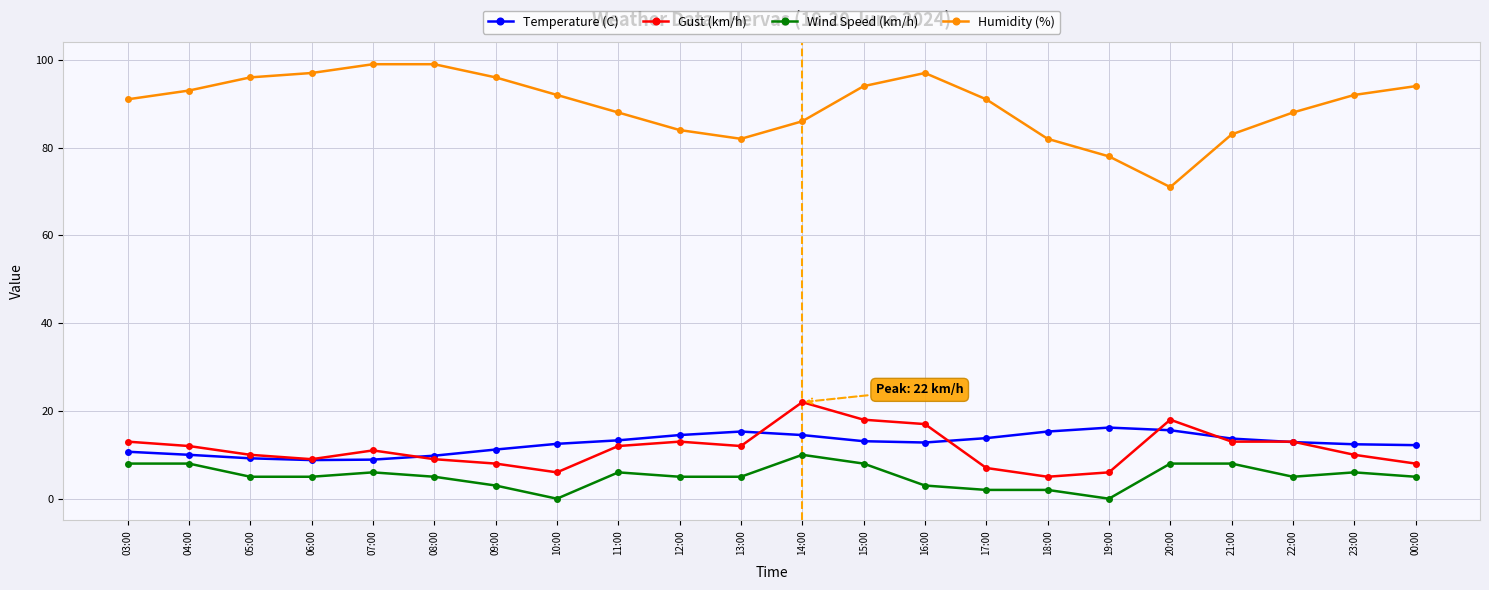

The value of Wind Speed (km/h) at 04:00 is 8.0. True or false?

True